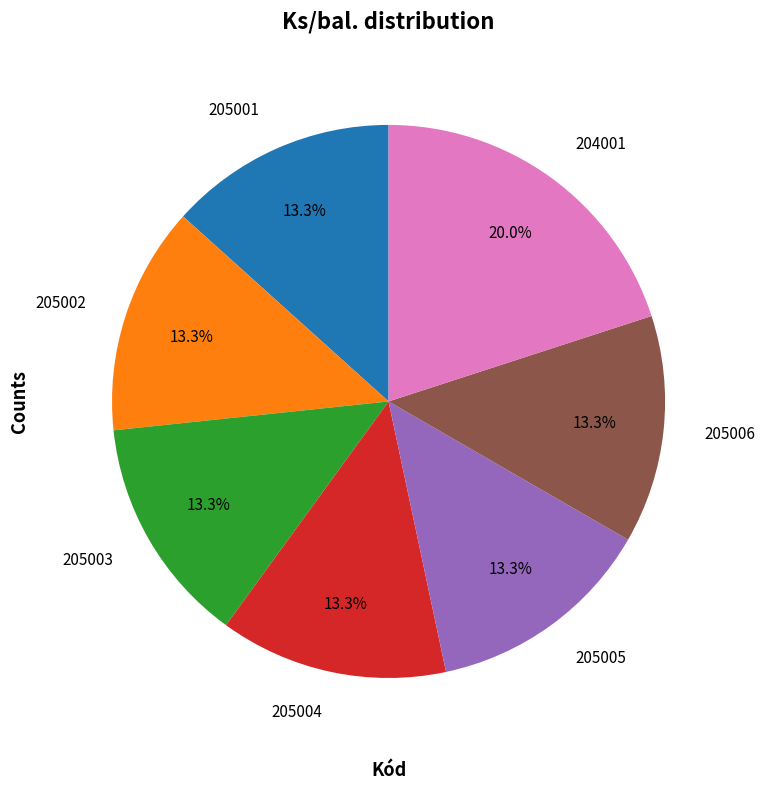

To the nearest percent, what is the difference between the largest and smallest slice percentages?

7%